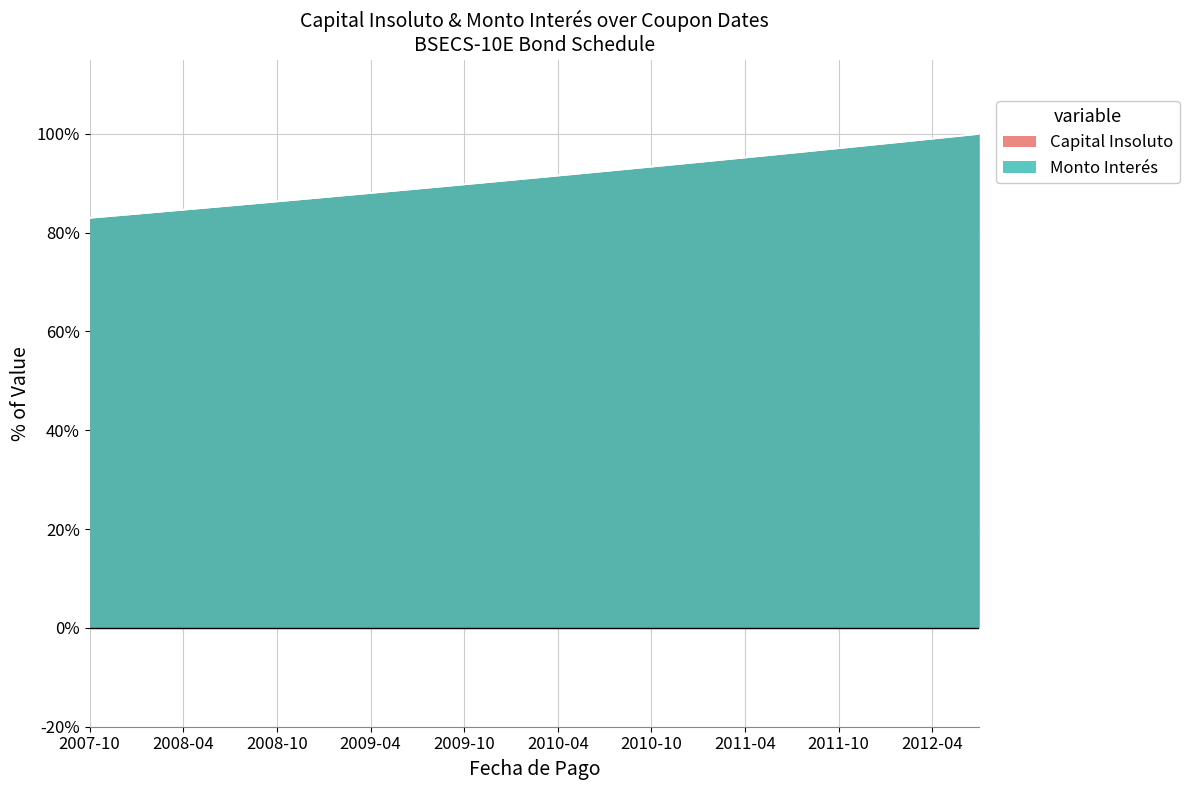

What position from the right is 2012-07-01?

1